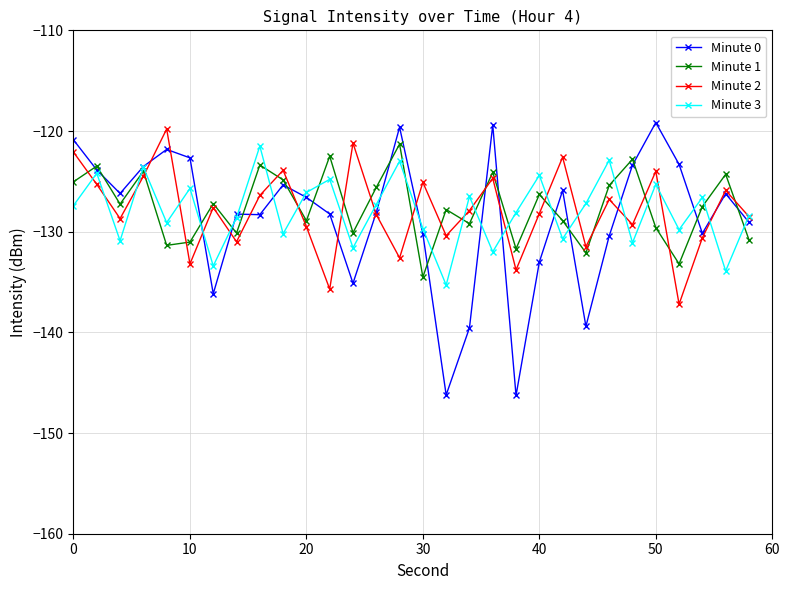

True or false: Minute 0 has more than 2 interior local peaks.

True